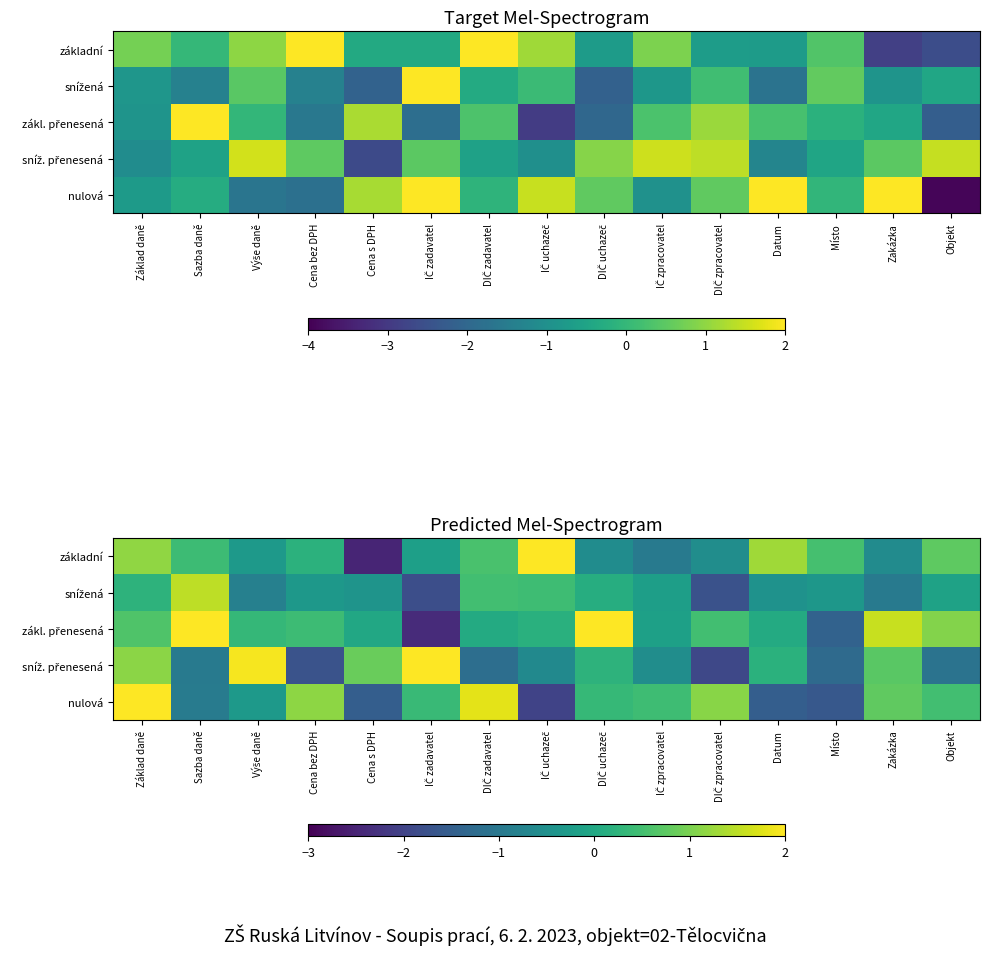

True or false: základní has a value of 0.2 at Cena bez DPH.

True